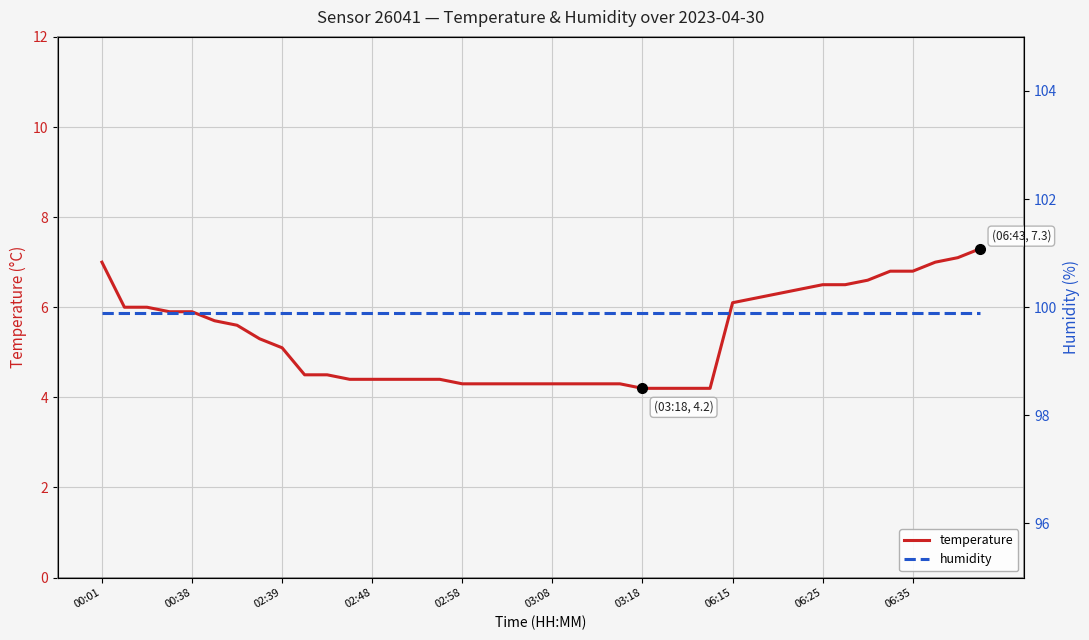

Is it true that temperature equals 1.9 at 02:48?

False